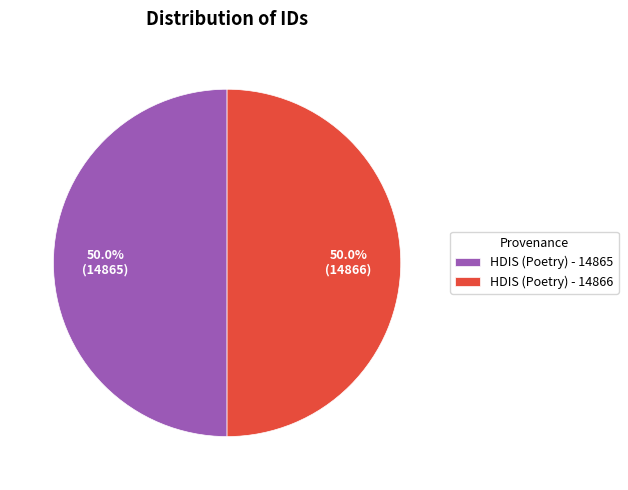

What percentage is the HDIS (Poetry) - 14866 slice, to the nearest percent?

50%